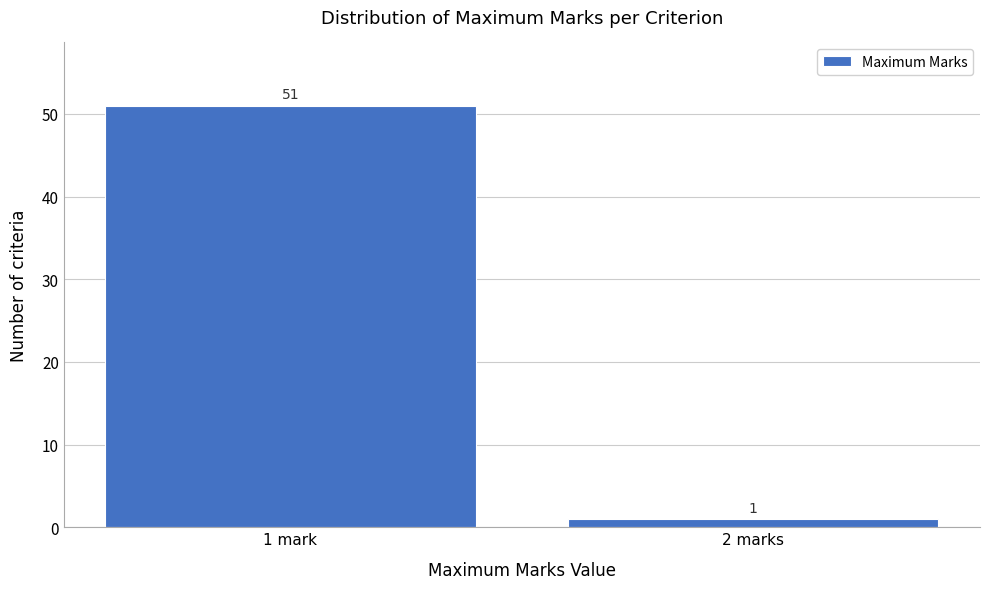

Reading left to right, list all the values displayed in this chart.

51	1